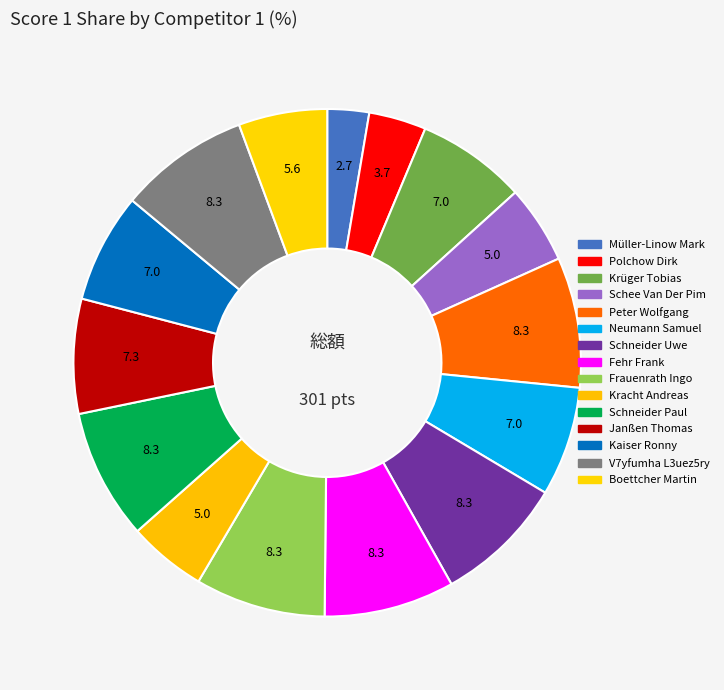

Between Janßen Thomas and Krüger Tobias, which is larger?

Janßen Thomas